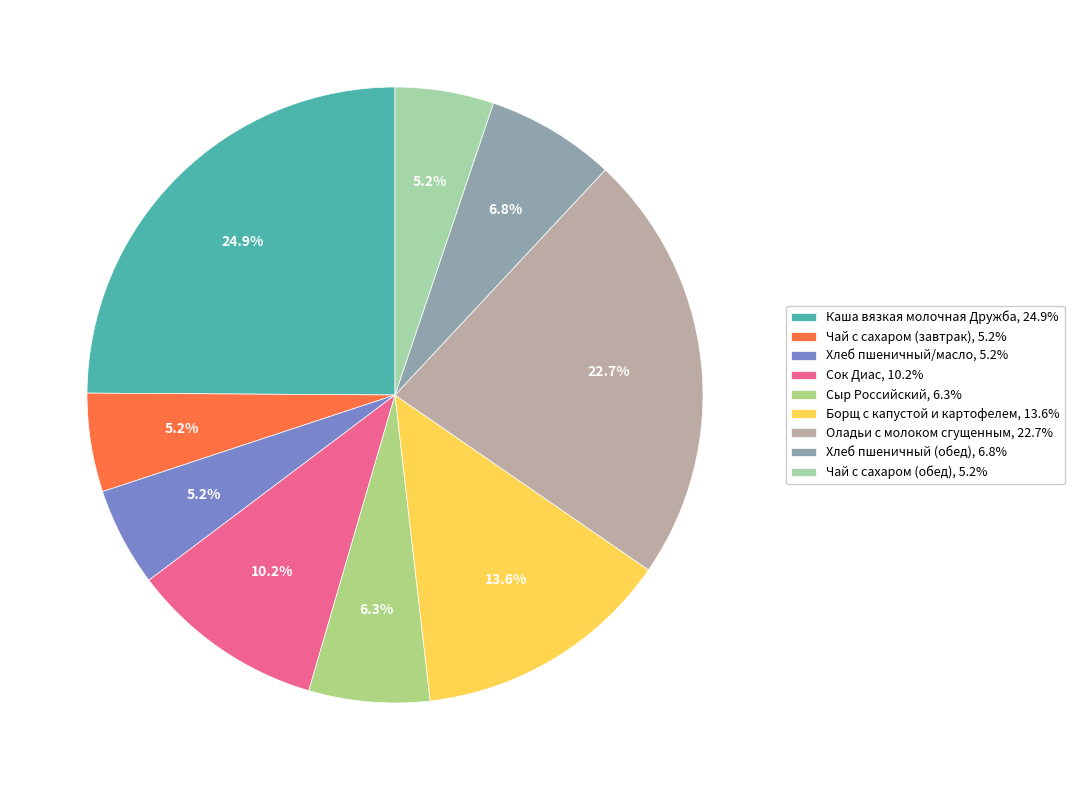

To the nearest percent, what portion does Хлеб пшеничный (обед) represent?

7%